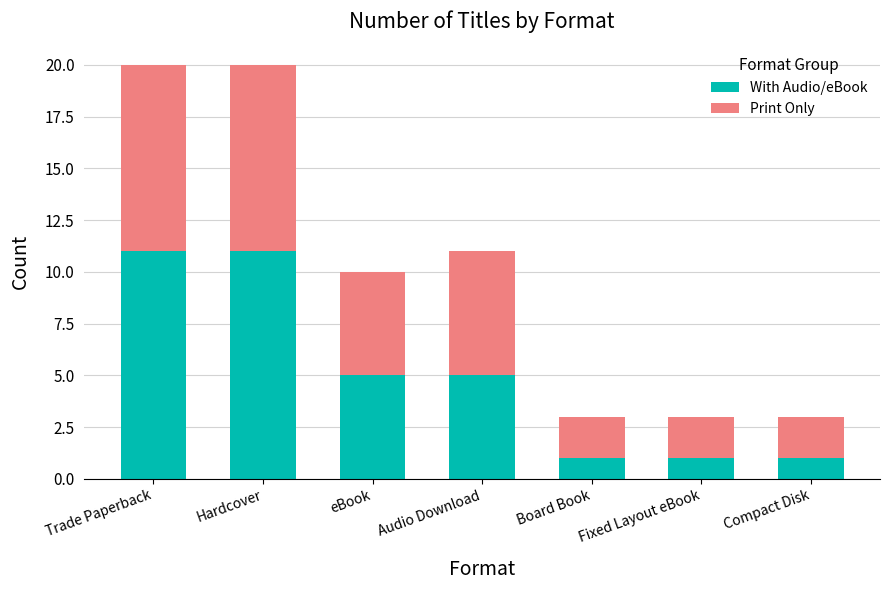

The With Audio/eBook series shows 1 at Compact Disk. True or false?

True